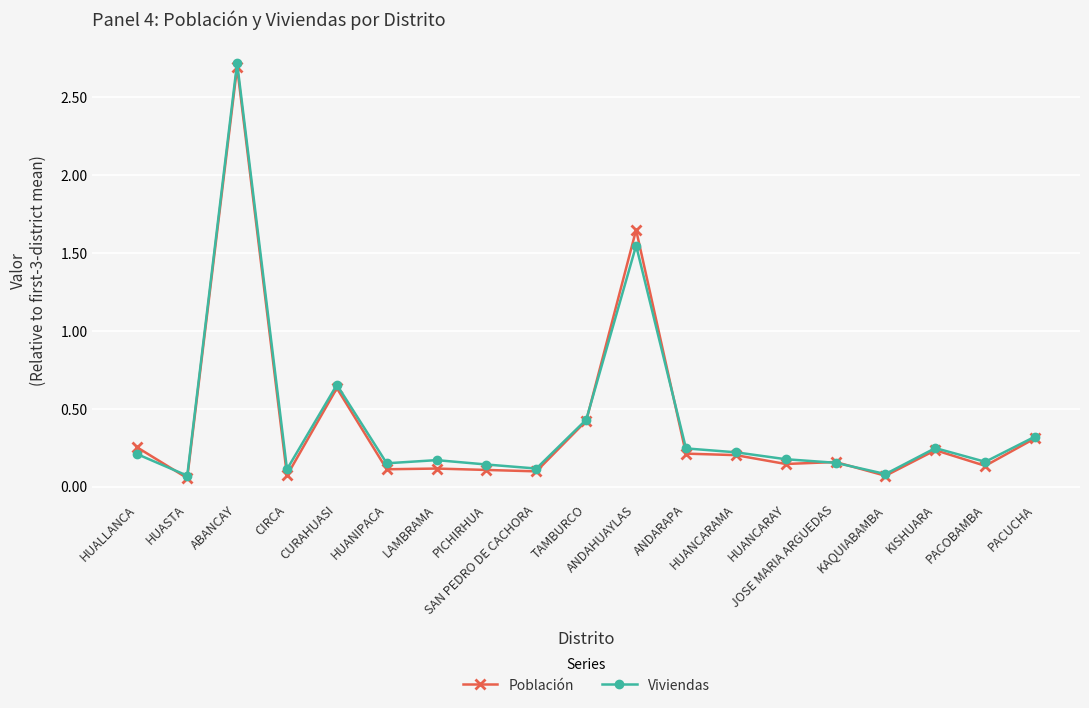

Which series has the widest spread of values?

Viviendas